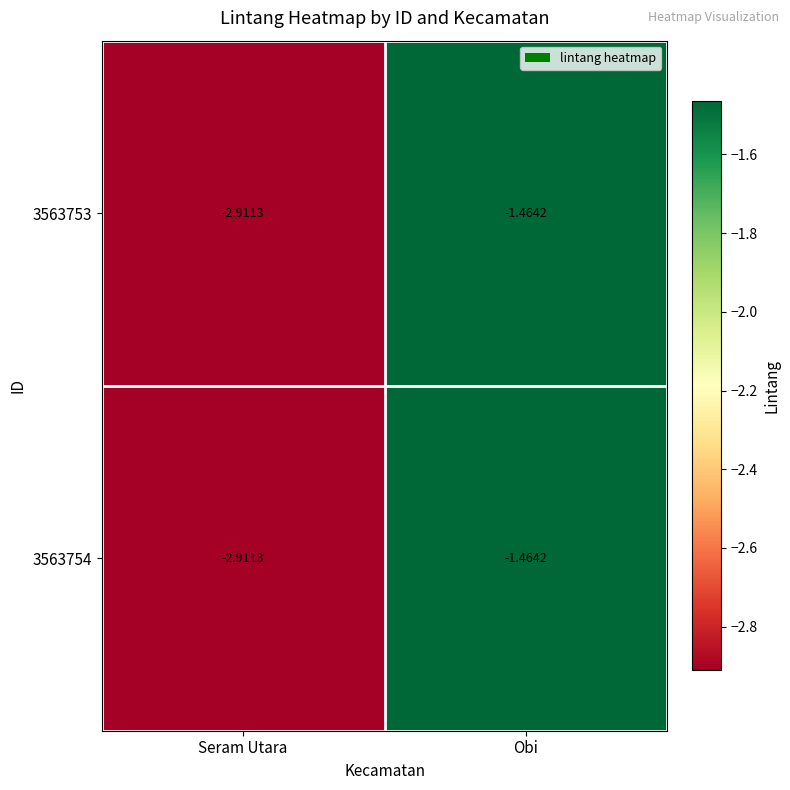

Rank the categories by 3563754 value from highest to lowest.

Obi, Seram Utara